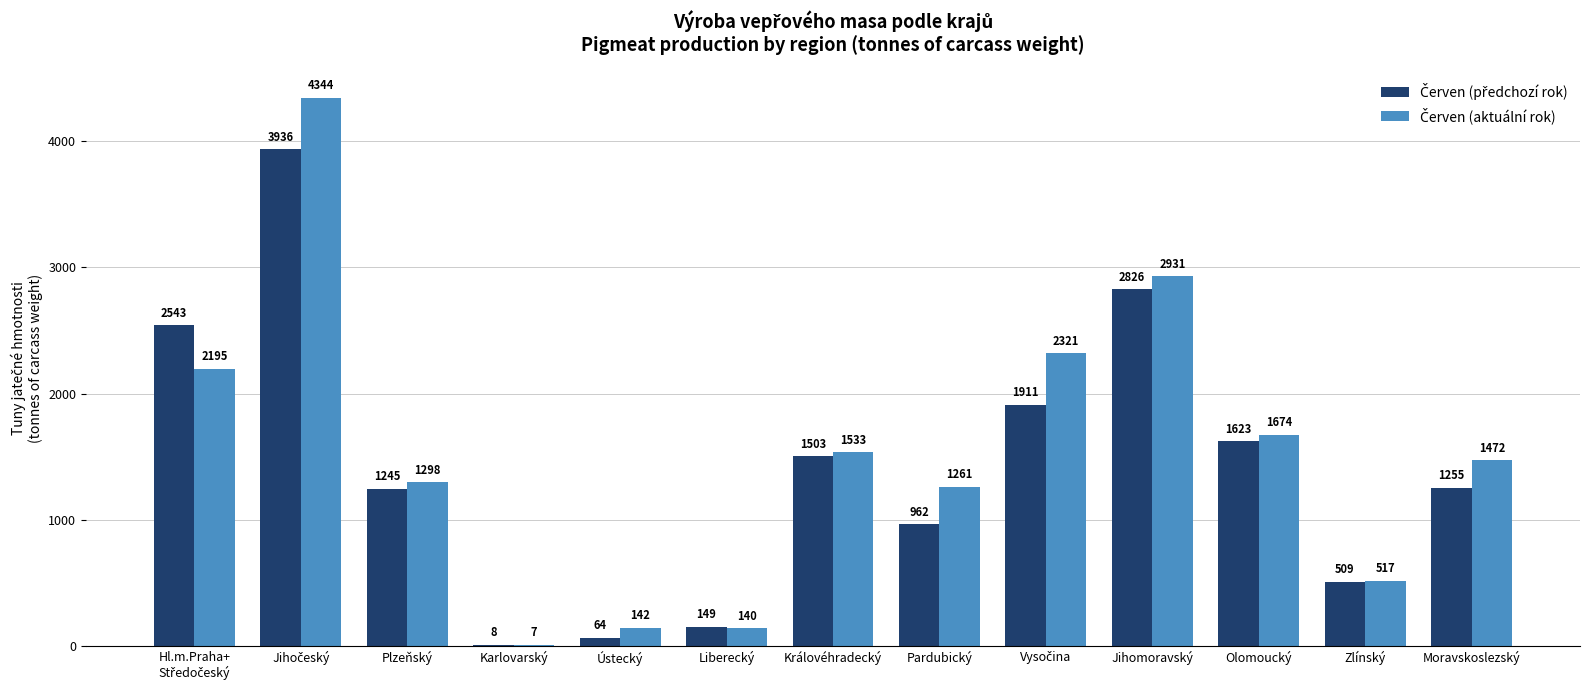

What is the total value across all series at Zlínský?

1026